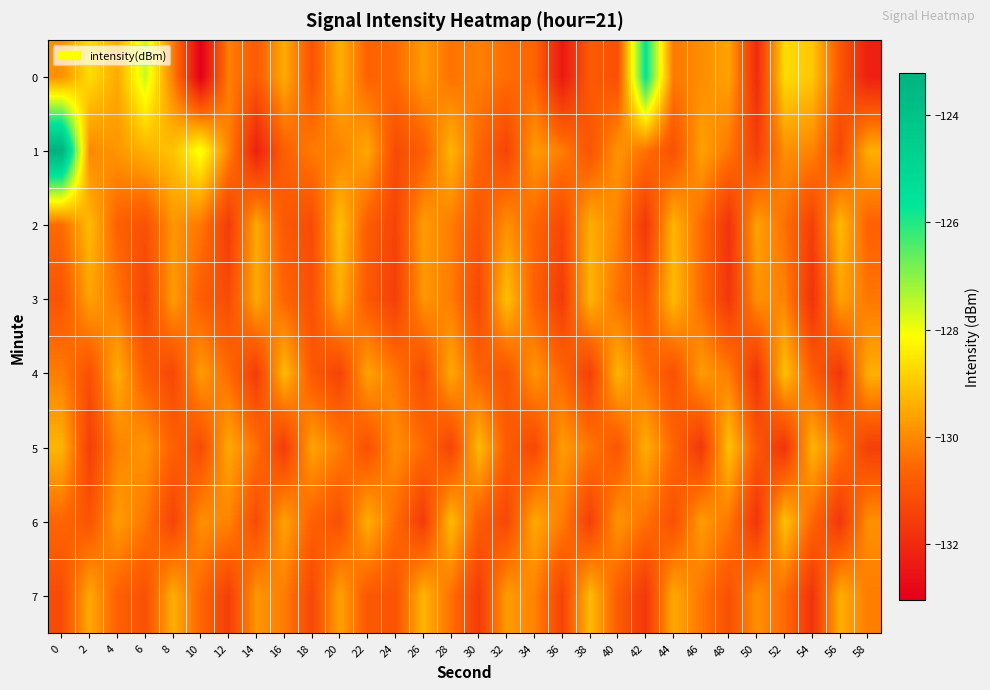

Which has a higher value, 42 or 48?

42